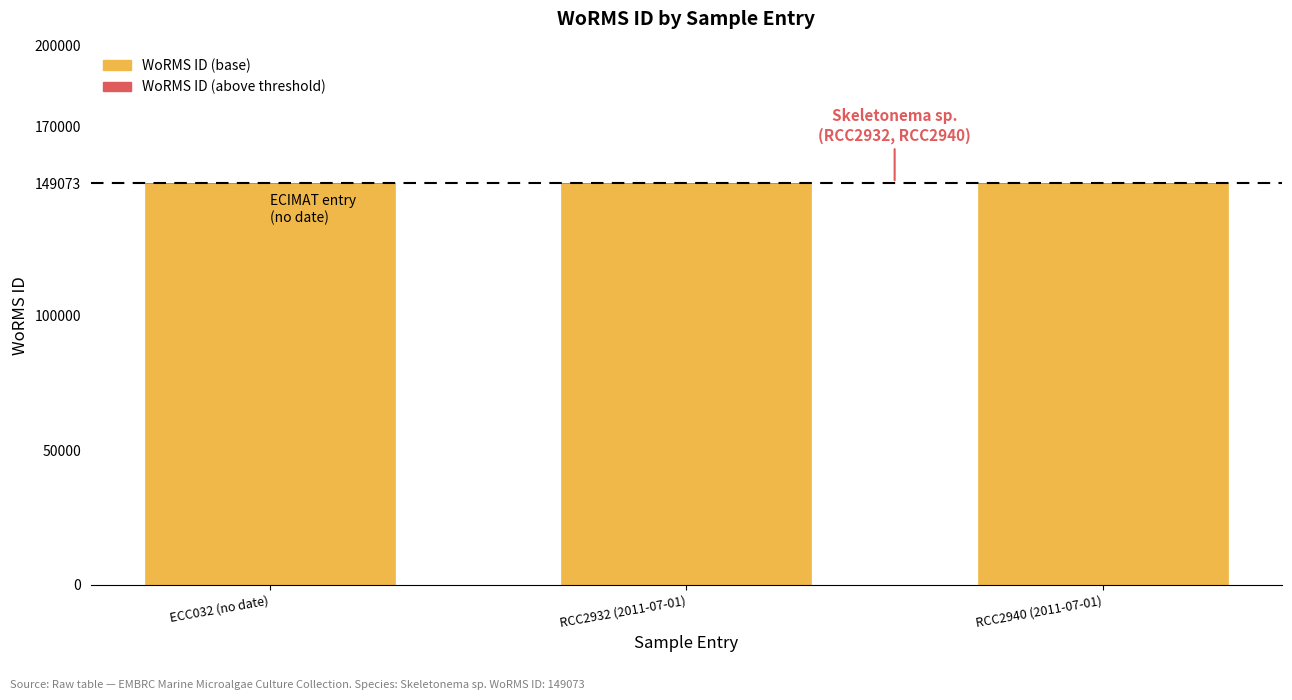

The WoRMS ID (above threshold) series shows 0 at RCC2932 (2011-07-01). True or false?

True